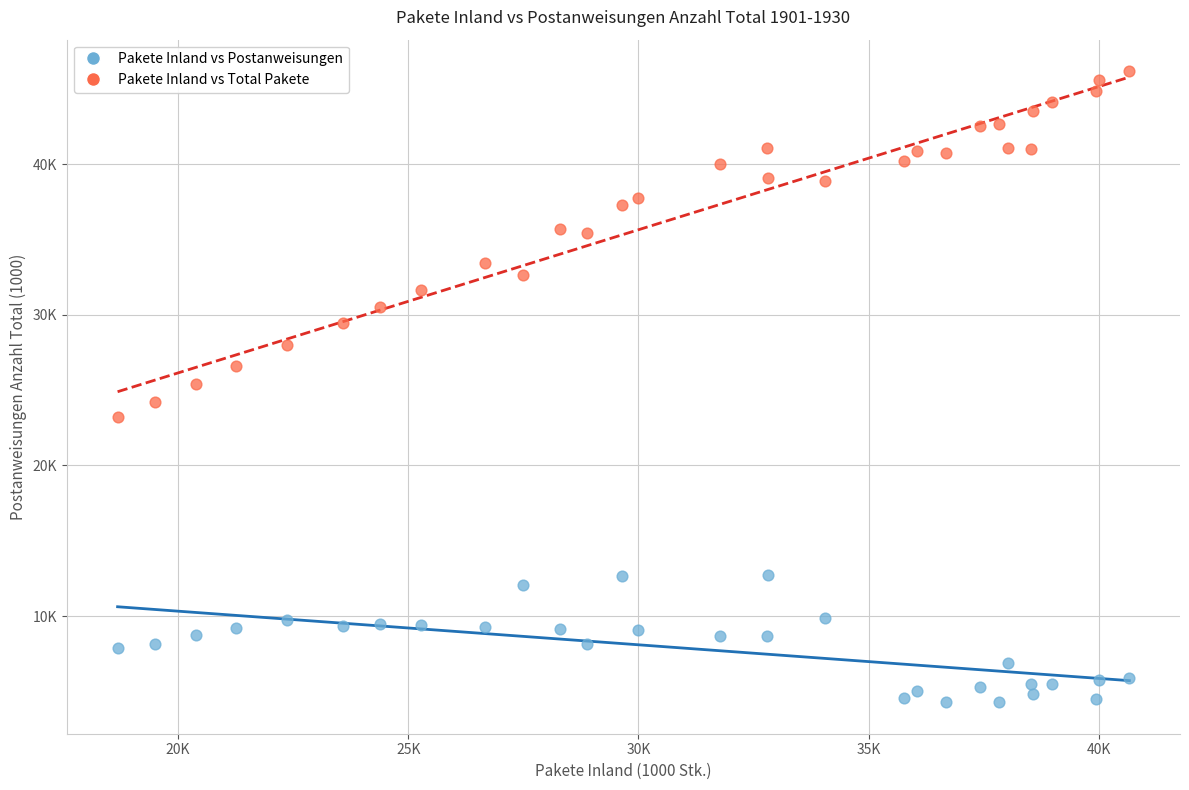

What are all the series names shown in the legend?

Pakete Inland vs Postanweisungen, Pakete Inland vs Total Pakete